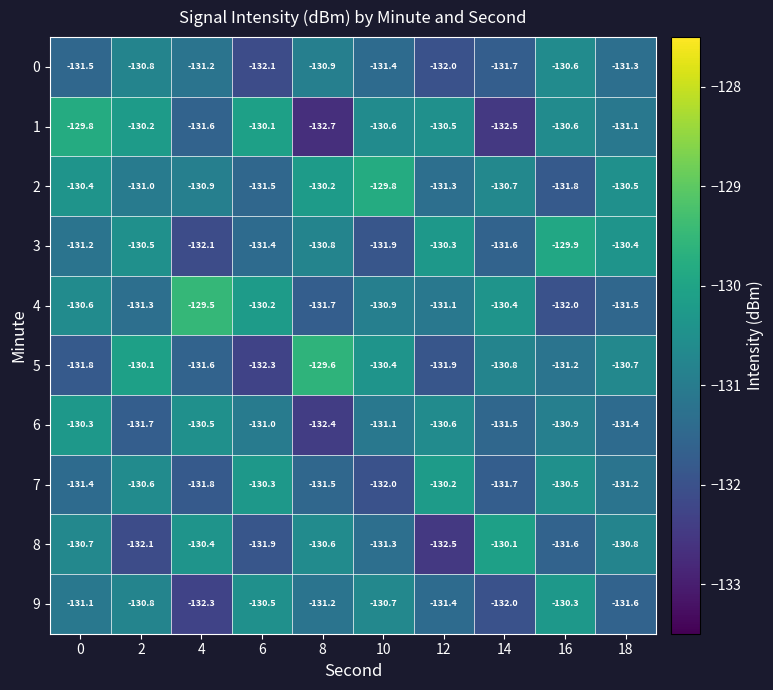

Is it true that 0 equals -42.2 at 6?

False